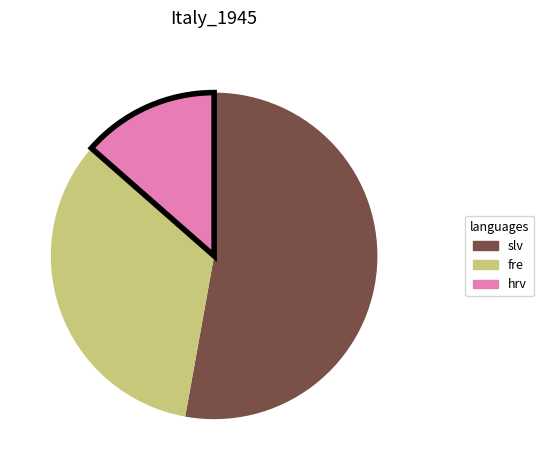

Which category has the biggest portion of the pie?

slv